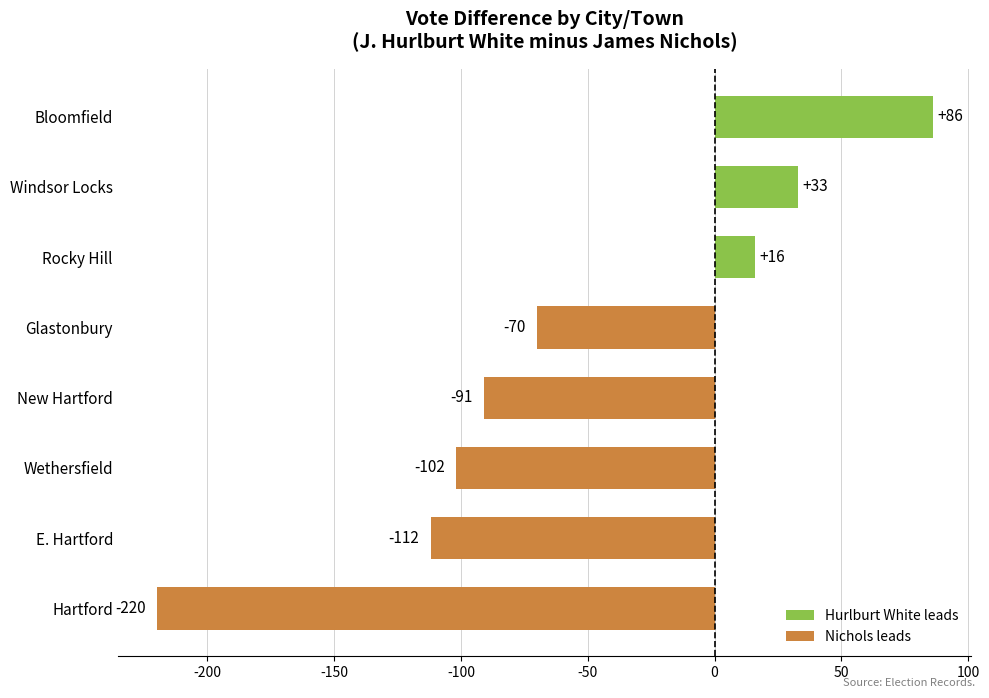

How many values exceed -70?

3